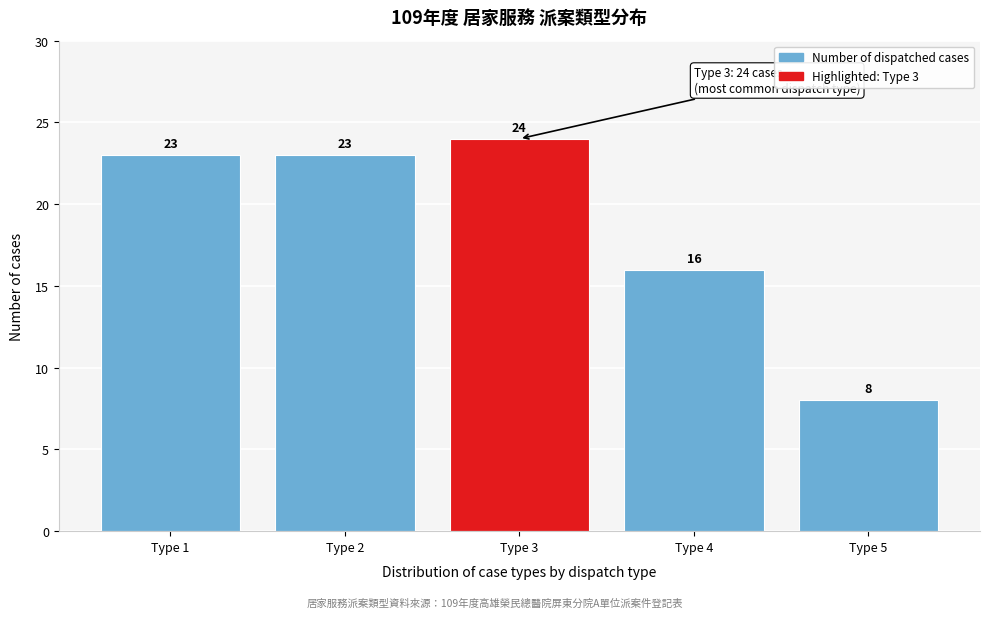

Reading left to right, list all the values displayed in this chart.

23	23	24	16	8